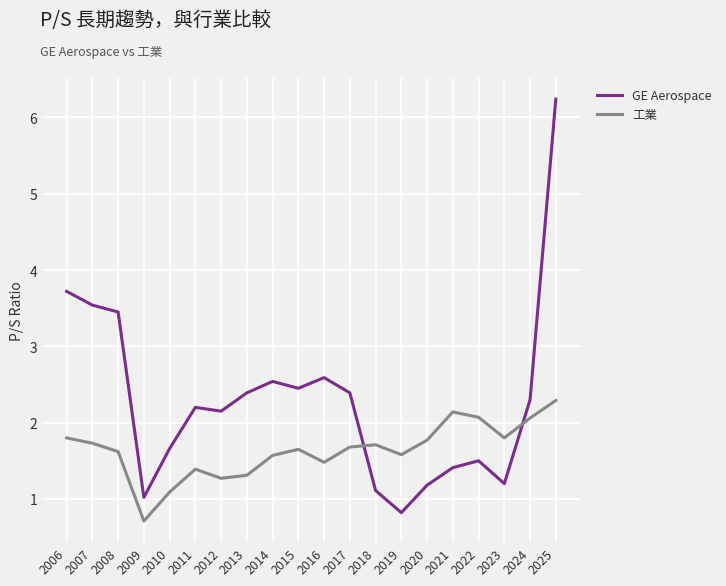

How many interior local valleys does the GE Aerospace series have?

5